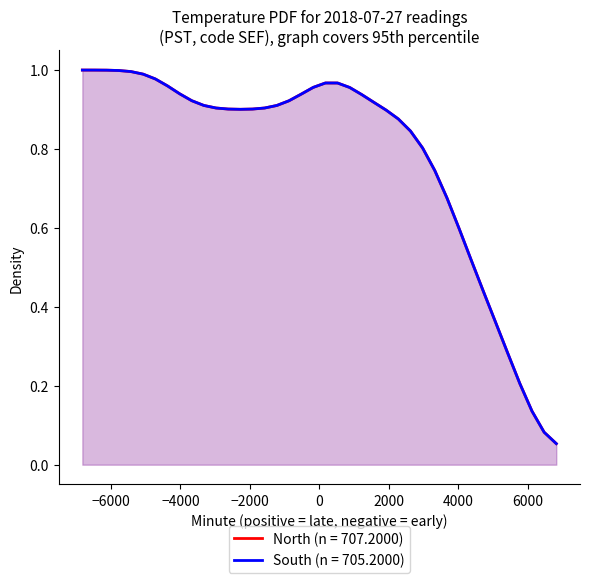

Is the value of Temperature (North) at 33 greater than the value of Temperature (South) at 23?

No